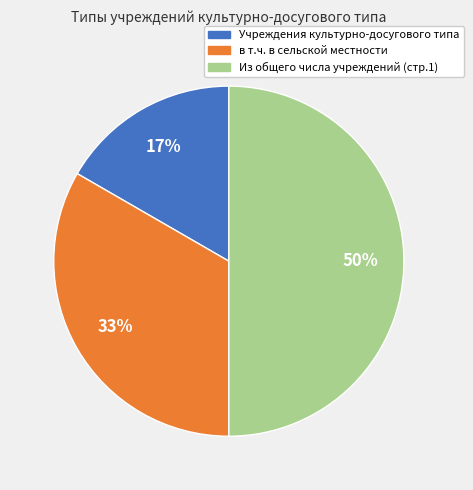

Which category has the smallest portion of the pie?

Учреждения культурно-досугового типа